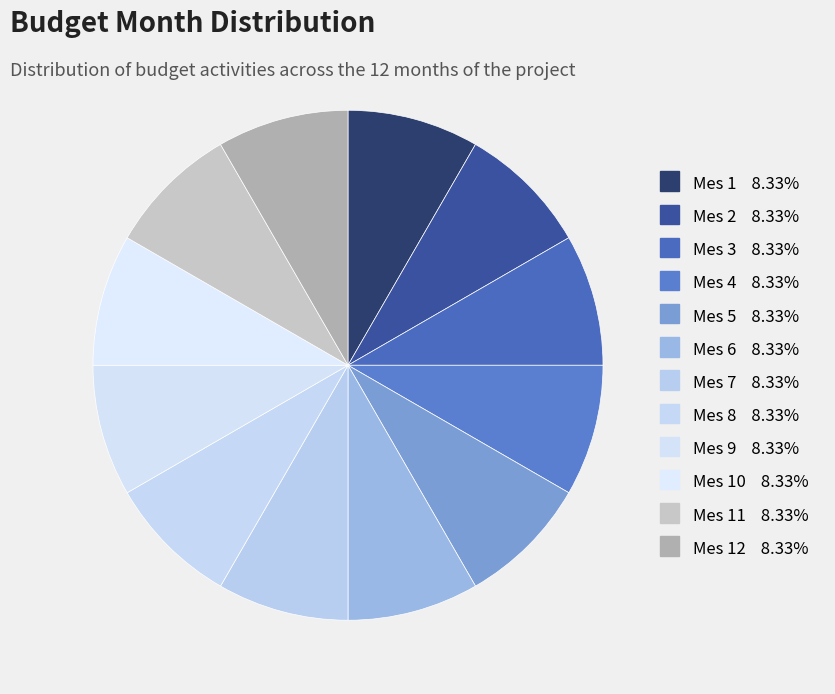

How many slices are in this pie chart?

12